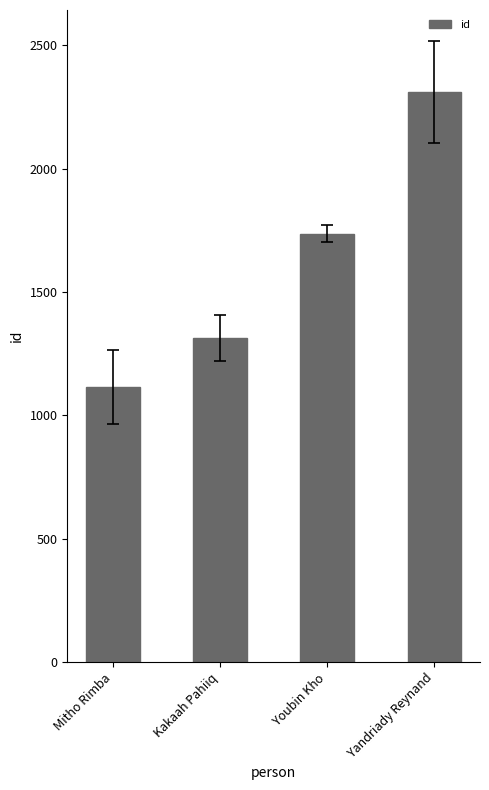

Rank the categories by value from highest to lowest.

Yandriady Reynand, Youbin Kho, Kakaah Pahiiq, Mitho Rimba